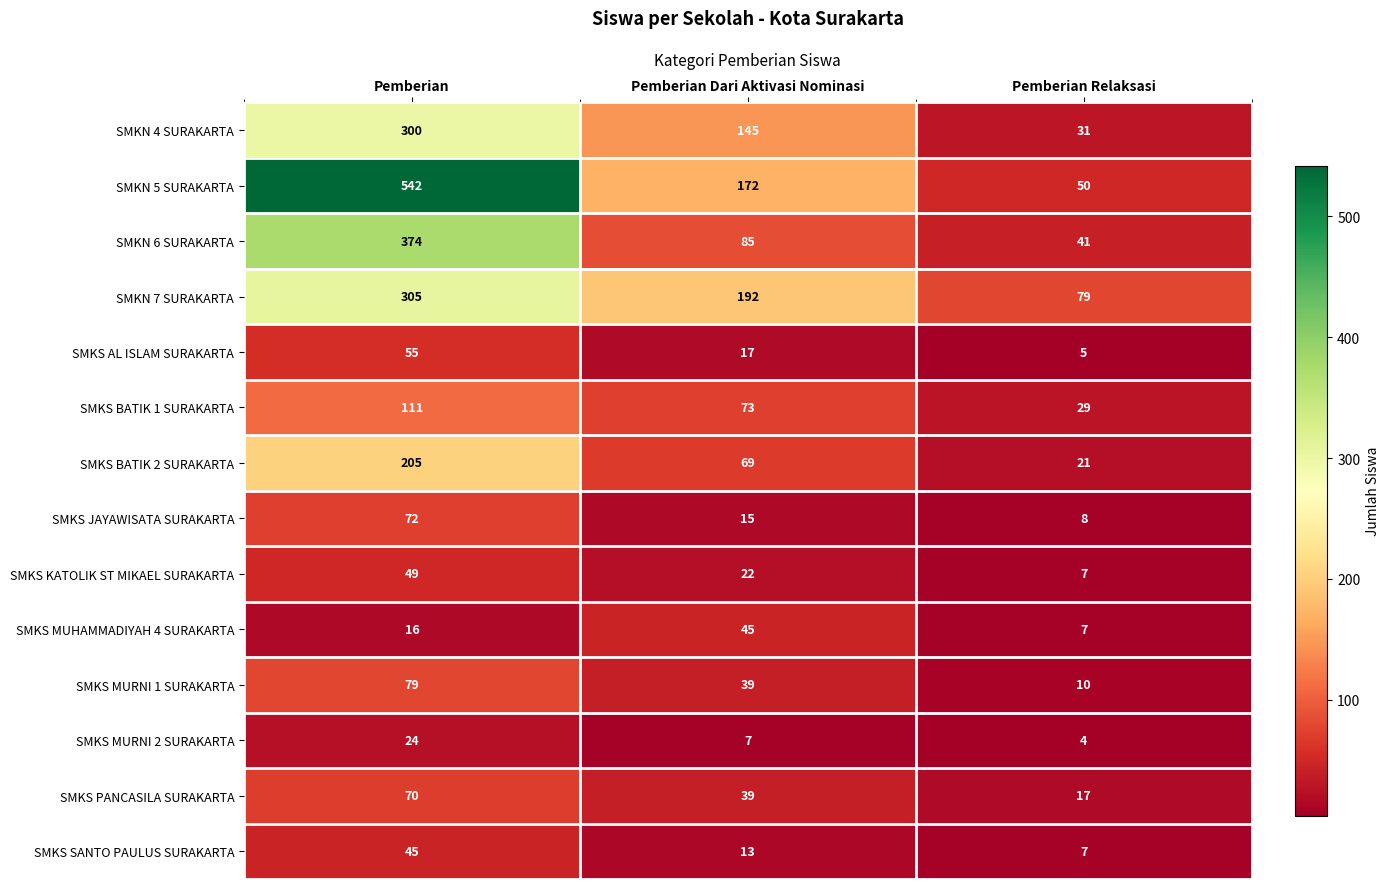

Rank the categories by SMKS MURNI 1 SURAKARTA value from lowest to highest.

Pemberian Relaksasi, Pemberian Dari Aktivasi Nominasi, Pemberian